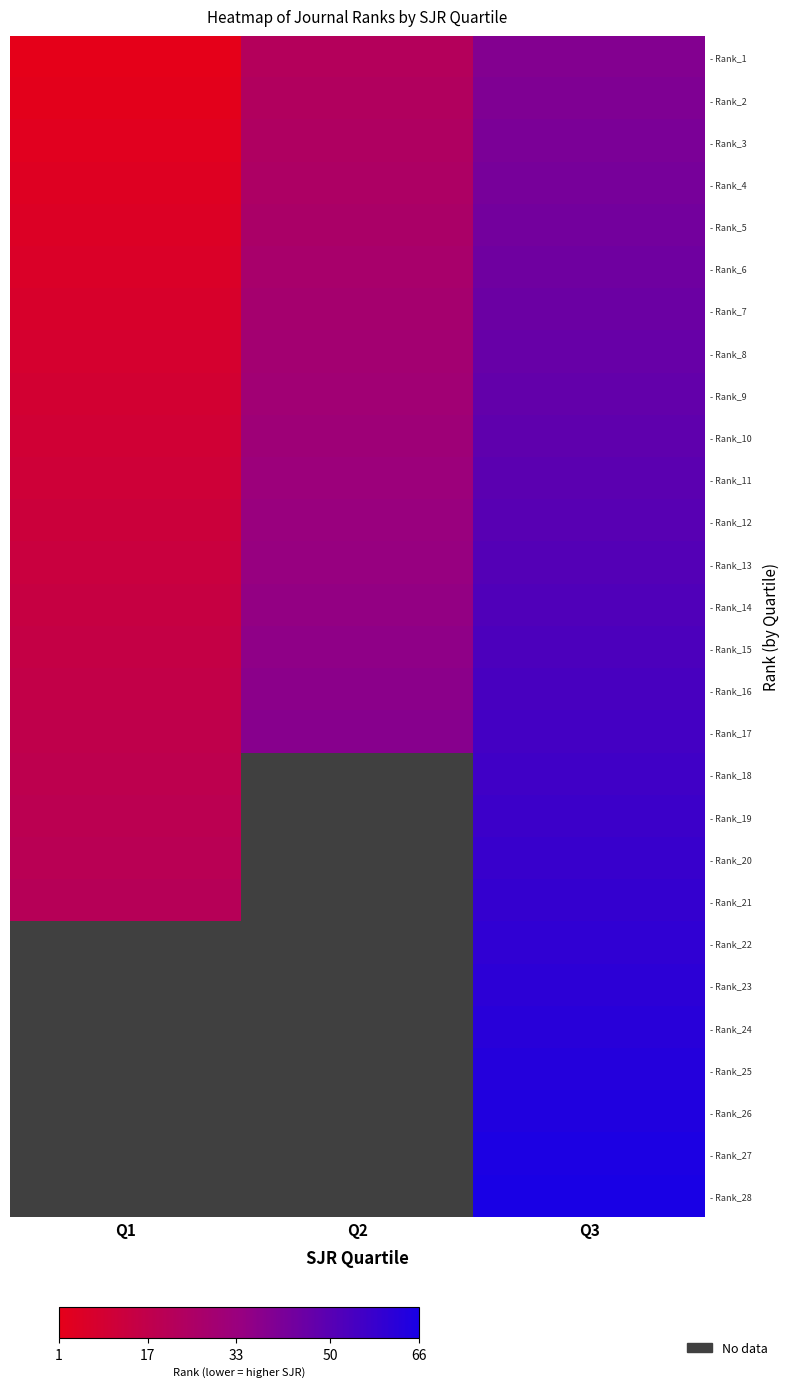

What is the difference between the highest and lowest values at Q3?

27.0